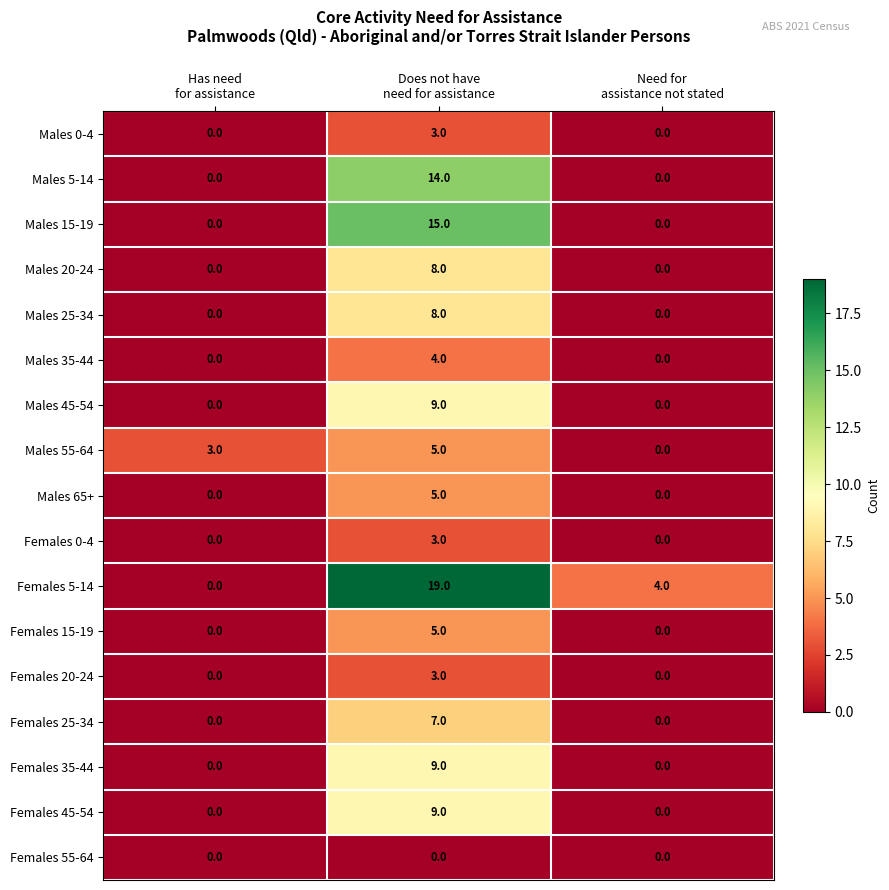

What is the average value of the Females 5-14 series?

8